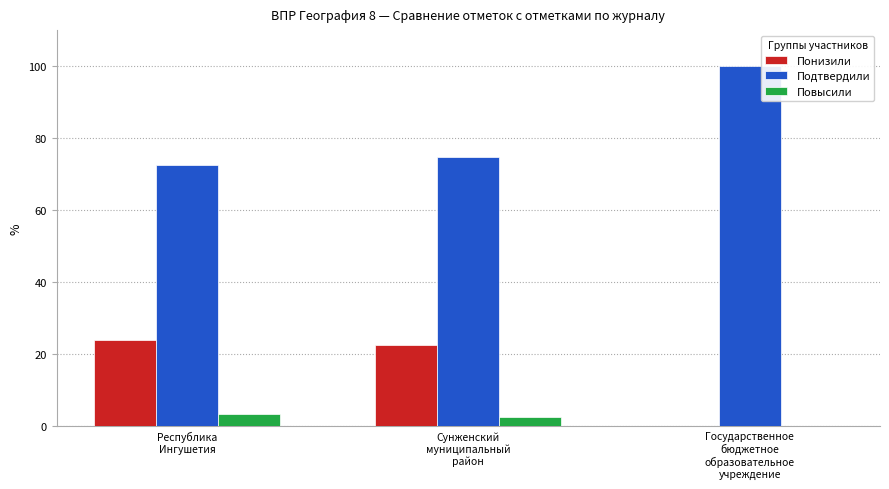

What is the highest value of the Повысили series?

3.4